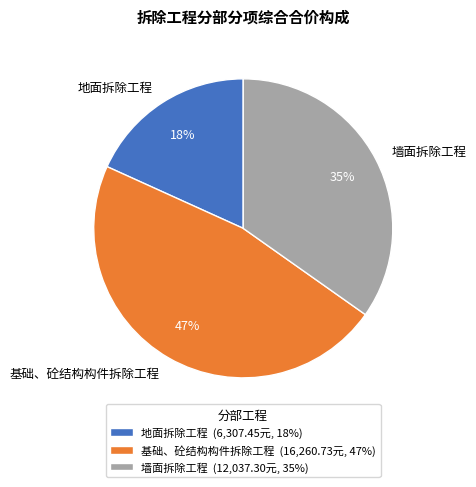

To the nearest percent, what is the difference between the 墙面拆除工程 and 基础、砼结构构件拆除工程 slice percentages?

12%